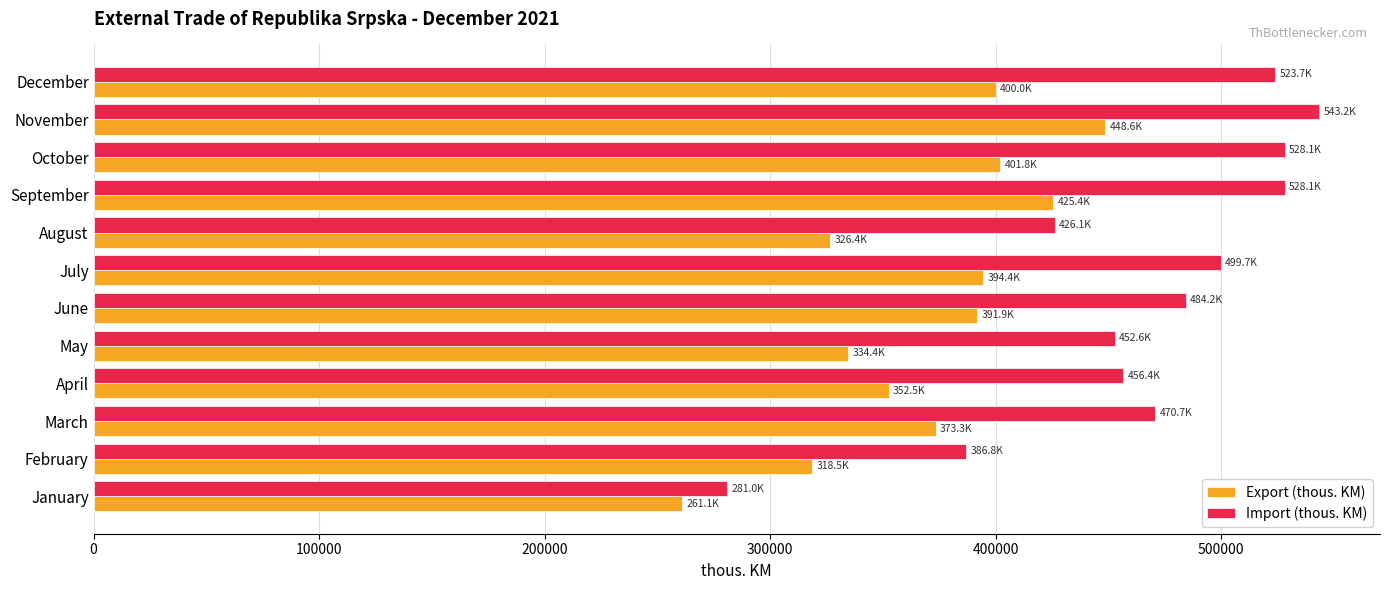

Rank the series at March from highest to lowest value.

Import (thous. KM), Export (thous. KM)